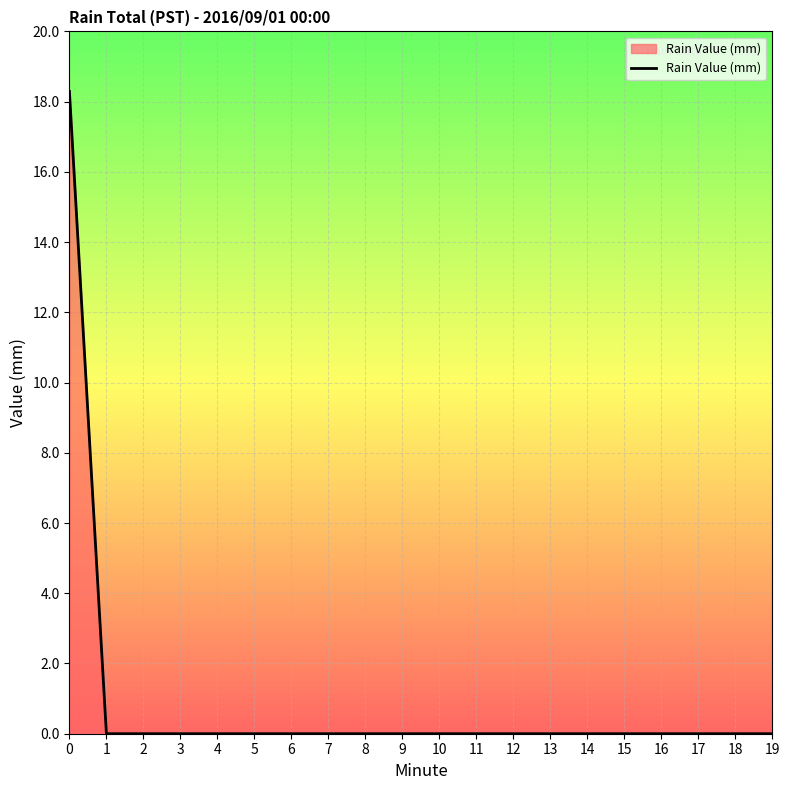

Is it true that the value at 0 is 18.3?

True